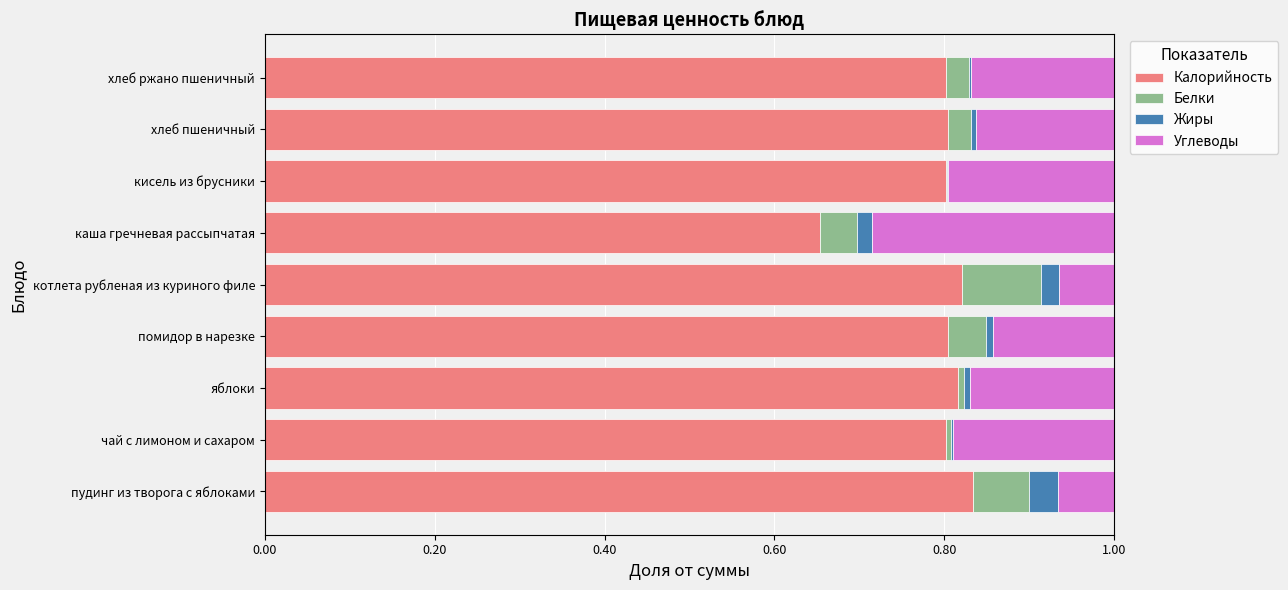

How many distinct data groups are displayed?

4